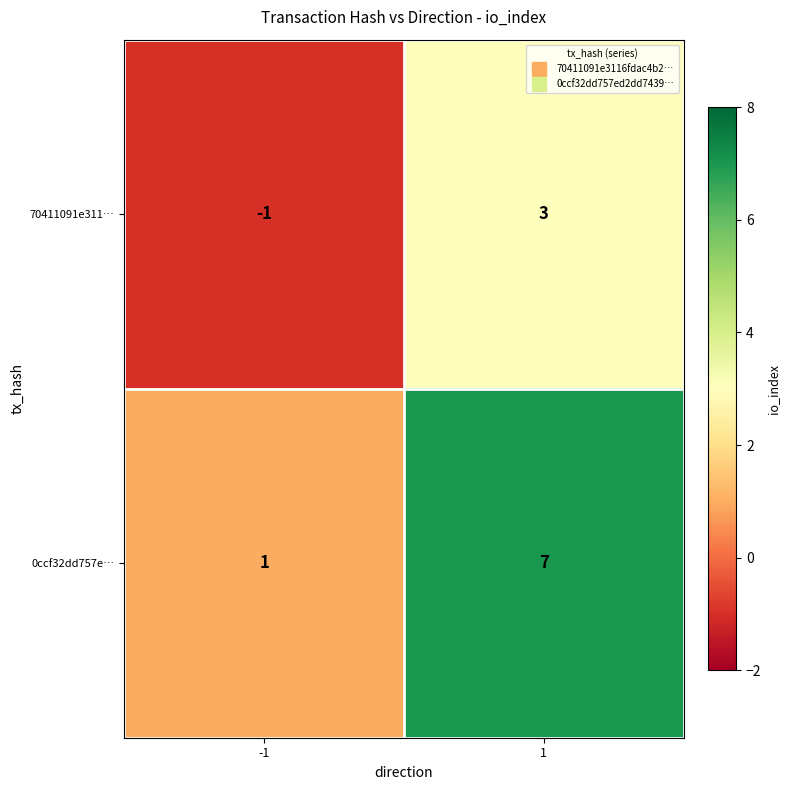

What is the maximum value for 0ccf32dd757e…?

7